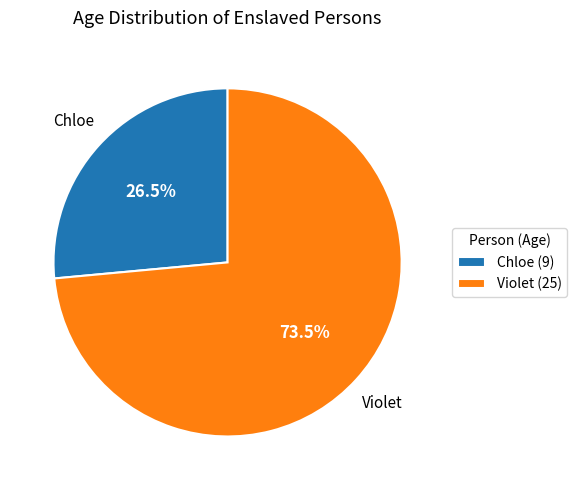

Approximately how many times larger is the value at Chloe compared to Violet?

0.4